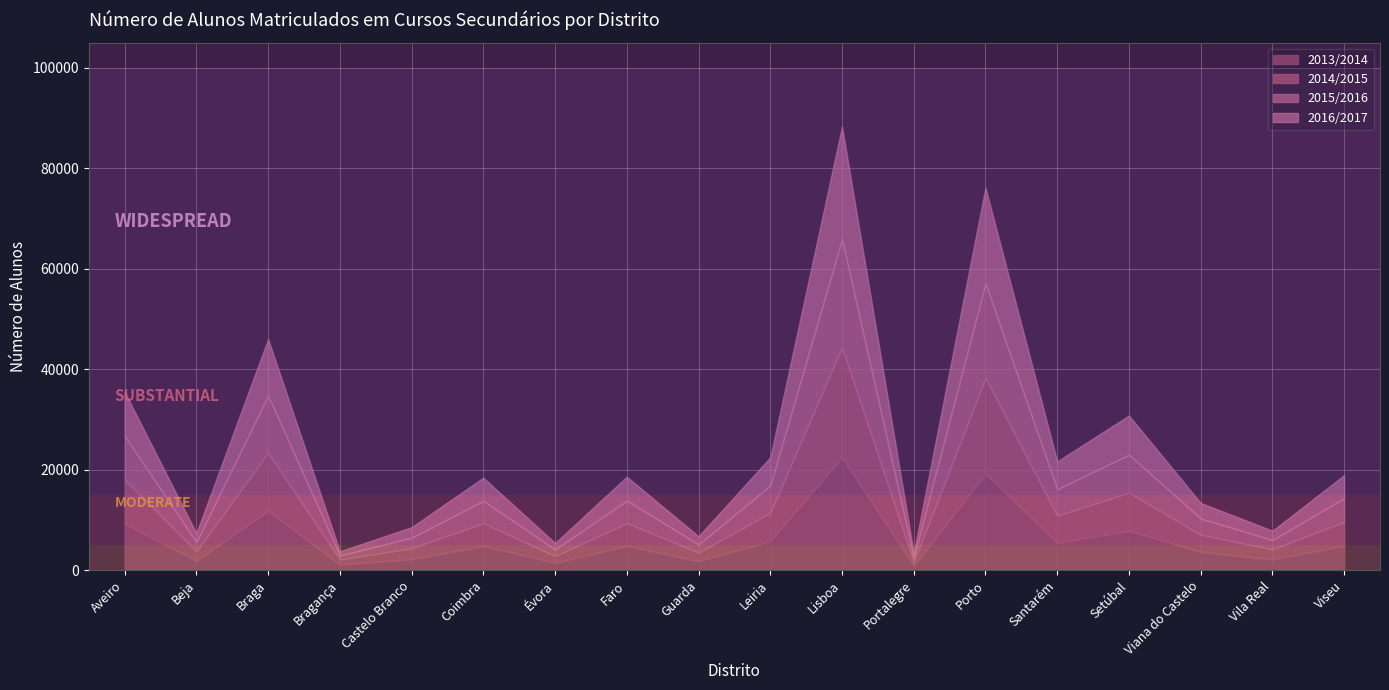

Is the value of 2014/2015 at Castelo Branco greater than the value of 2013/2014 at Aveiro?

No